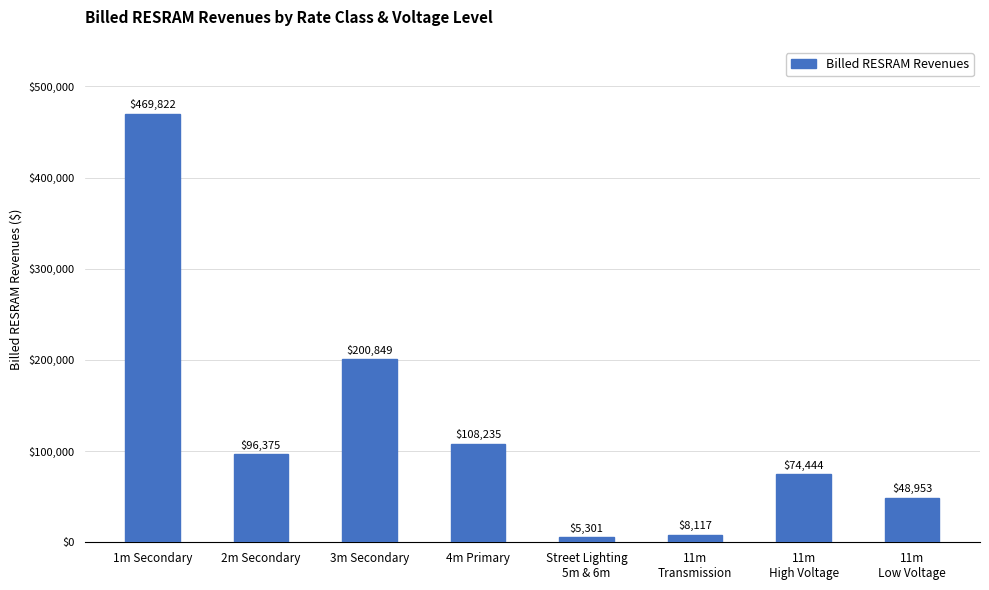

What is the value of the 2nd bar from the left?

96375.1